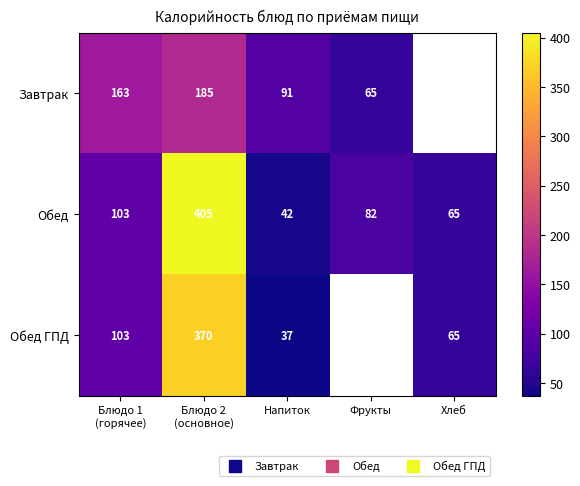

At which label is Обед closest to 223?

Блюдо 1 (горячее)